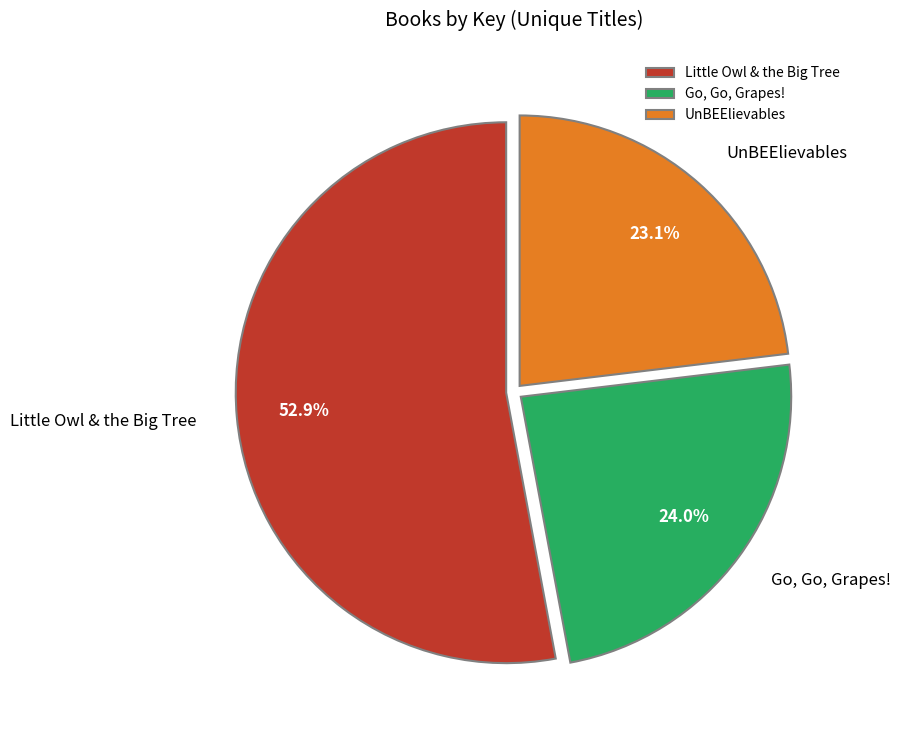

Which has a higher value, Little Owl & the Big Tree or UnBEElievables?

Little Owl & the Big Tree